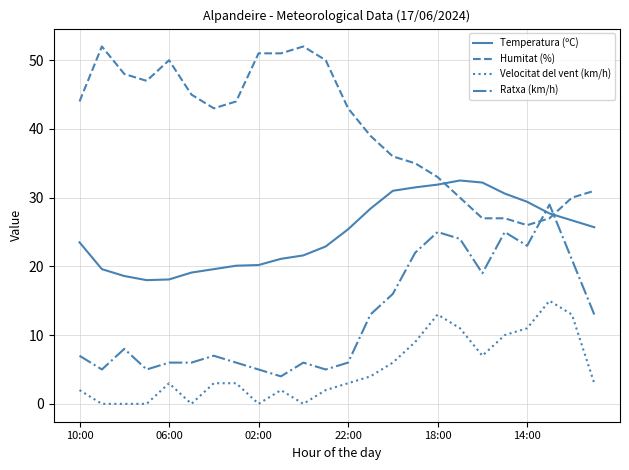

What is the maximum value for Temperatura (ºC)?

32.5